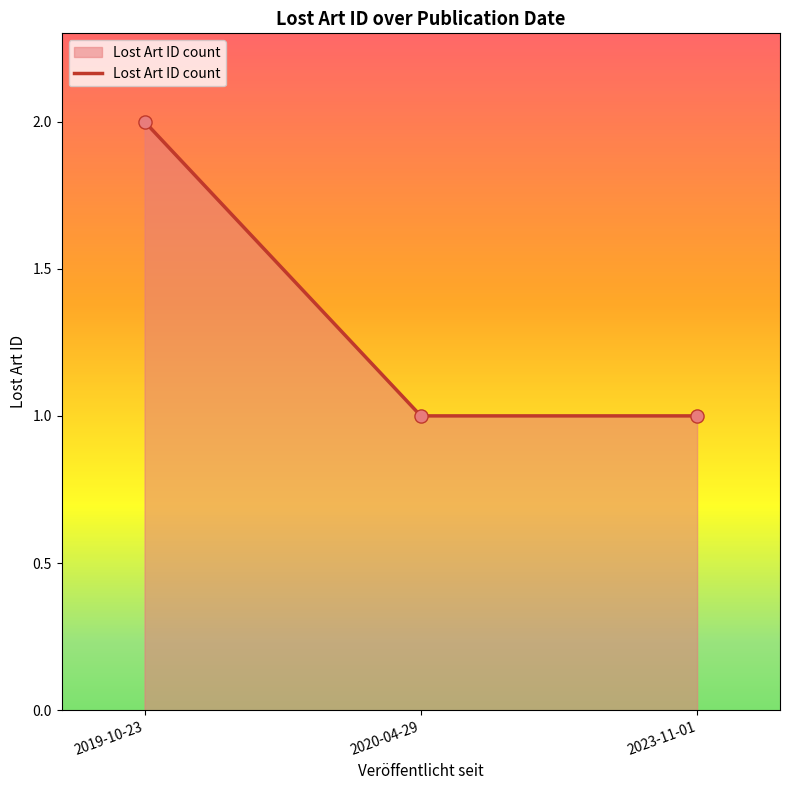

What is the ratio of the value at 2020-04-29 to the value at 2023-11-01?

1.0